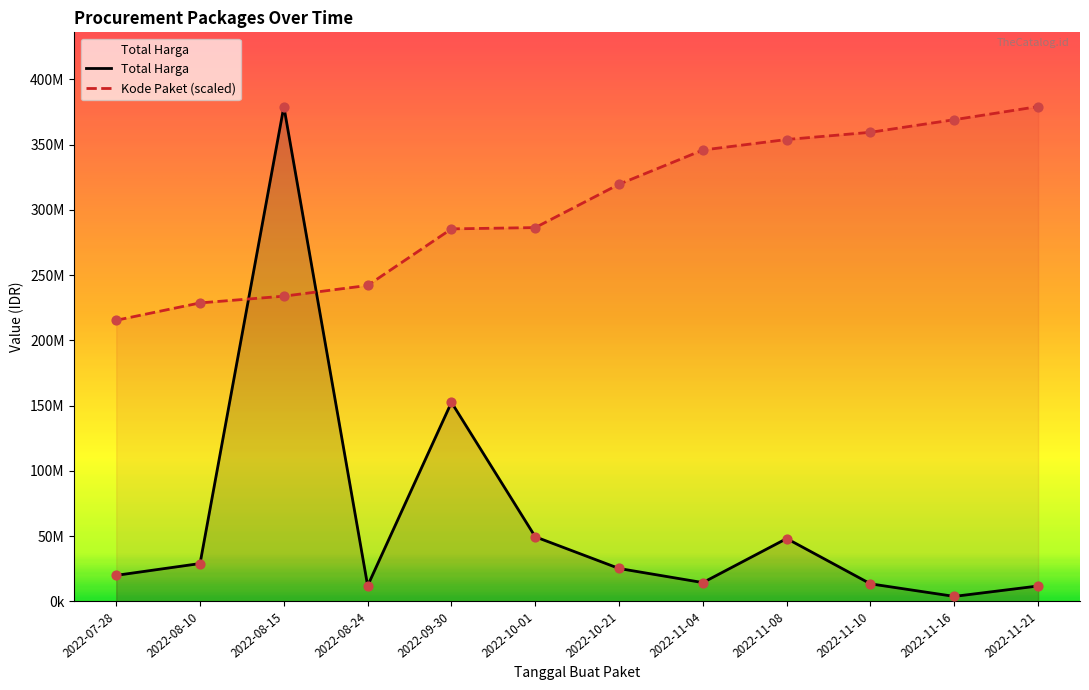

Approximately how many times larger is the value at 2022-08-10 compared to 2022-08-15?

0.1